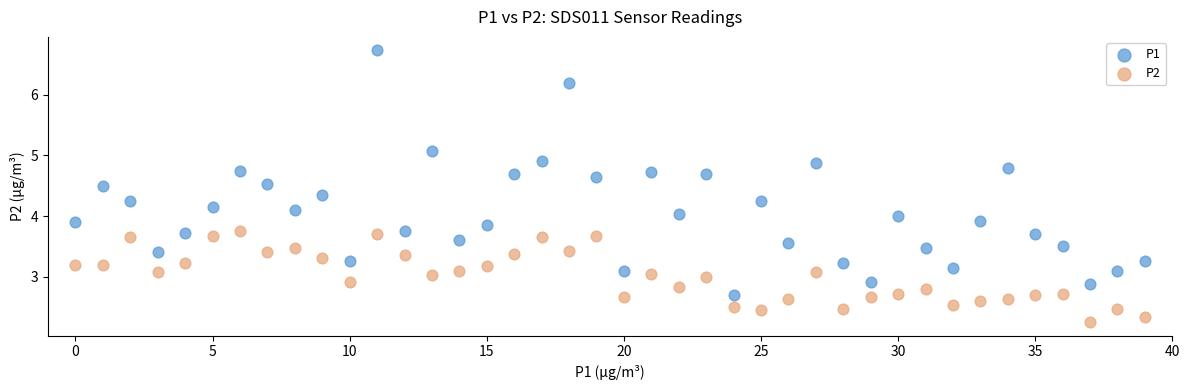

Which series has the largest Y range (max minus min)?

P1